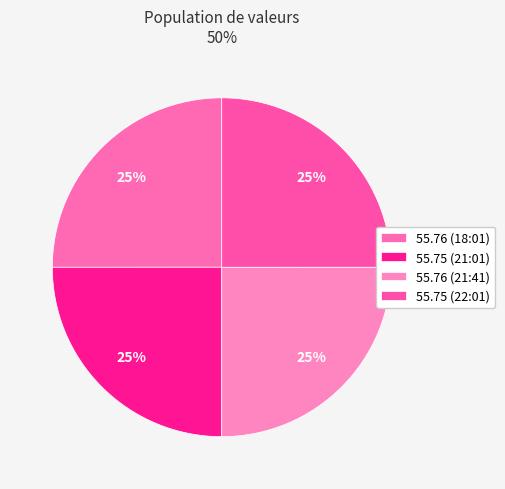

Count the number of slices in the pie.

4